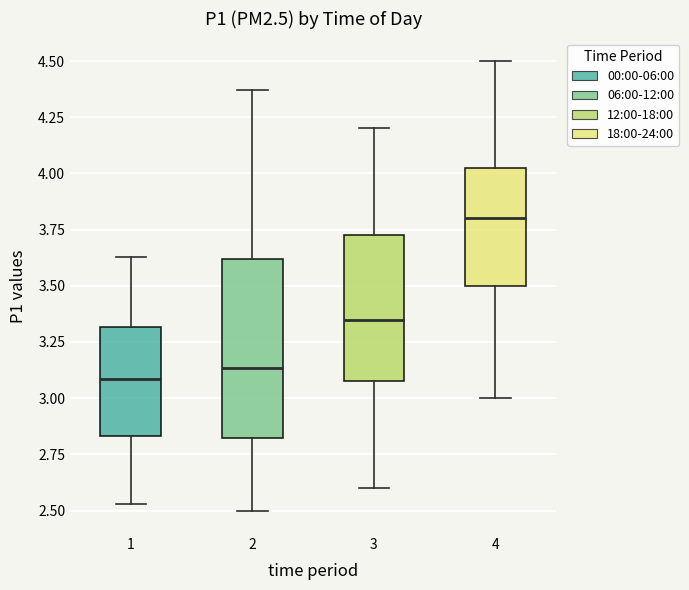

Comparing the boxes themselves (not the whiskers), which one is the tallest?

2